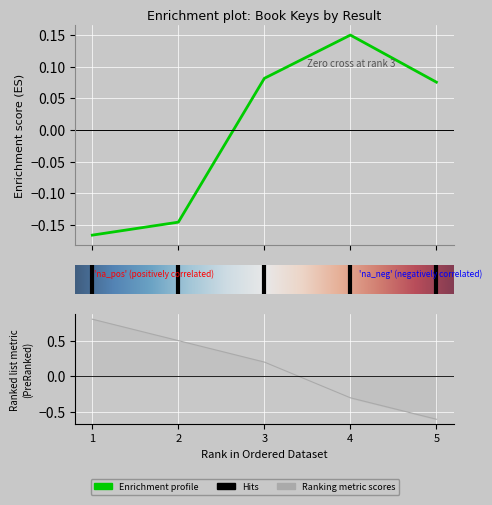

Is it true that the value at 3.0 is 0.2?

False